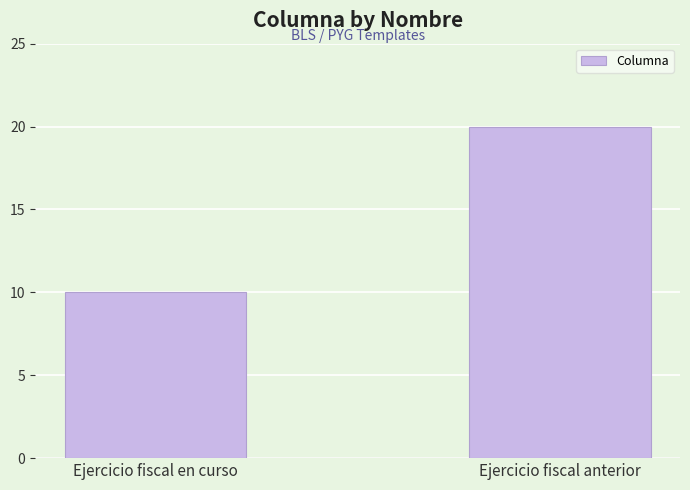

Approximately how many times larger is the value at Ejercicio fiscal anterior compared to Ejercicio fiscal en curso?

2.0